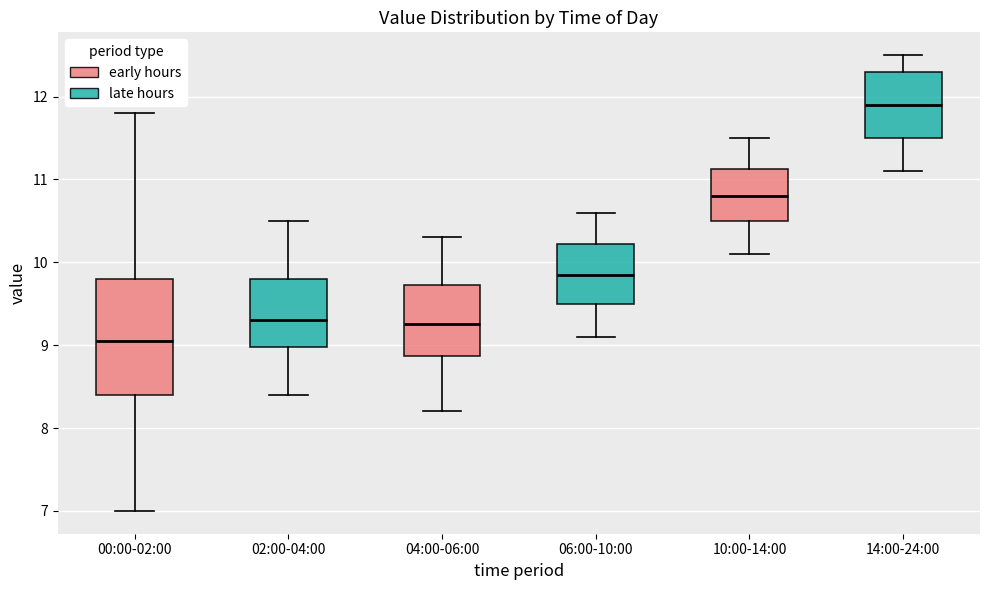

Which box has the lowest median line?

00:00-02:00